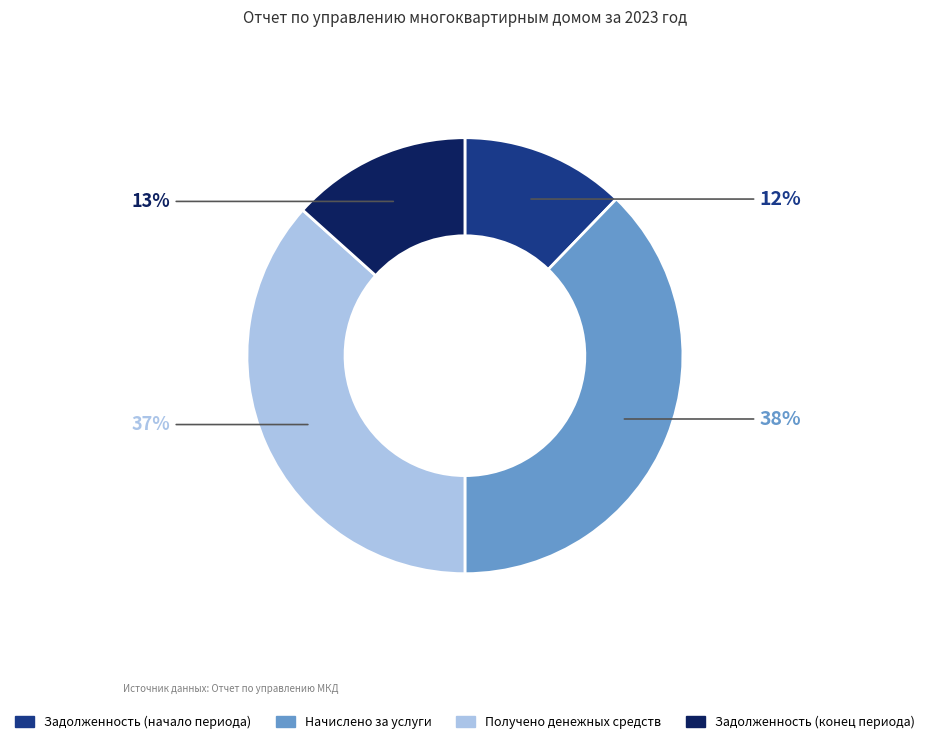

What is the smallest slice in the pie chart?

Задолженность (начало периода)